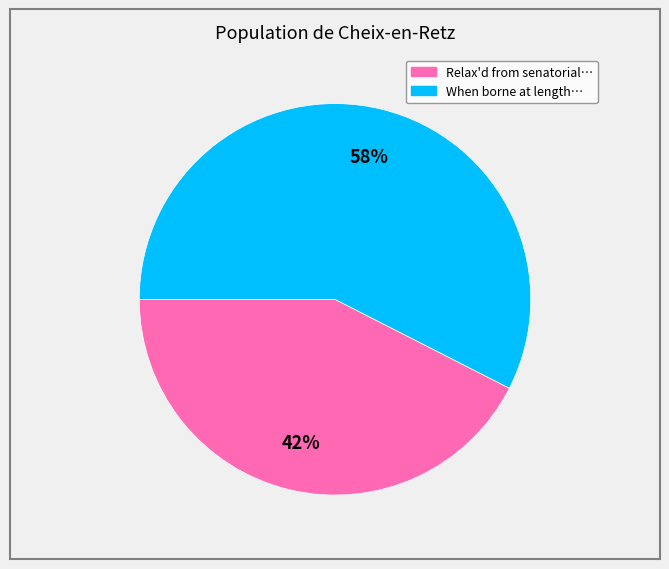

To the nearest percent, what is the average slice percentage?

50%